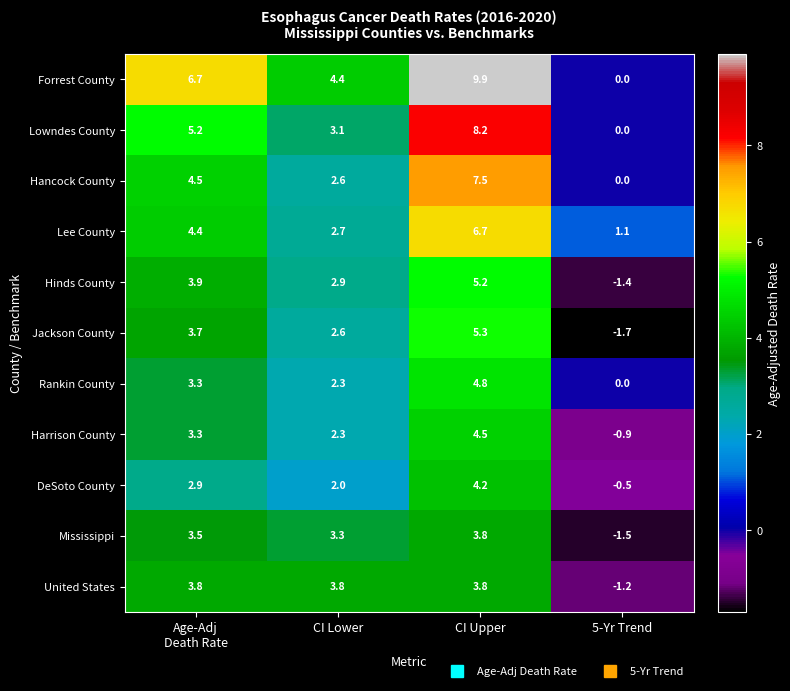

Which series has the largest range (max minus min)?

Forrest County